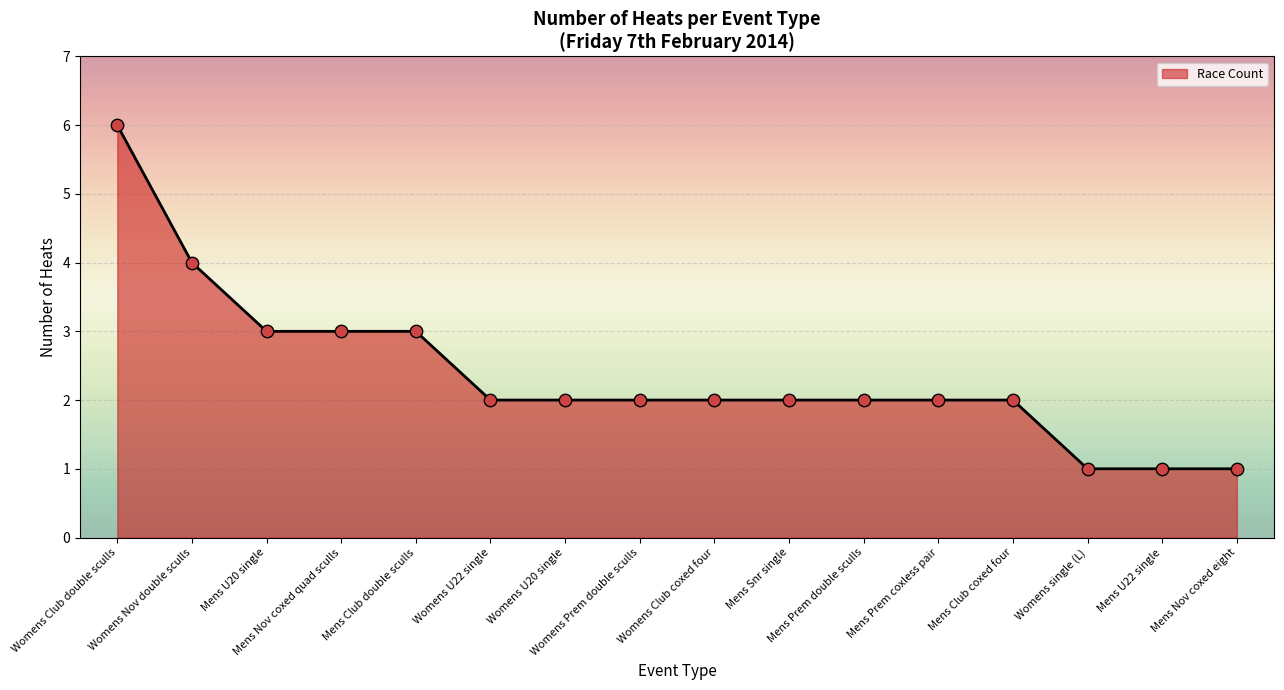

What is the maximum value shown in the chart?

6